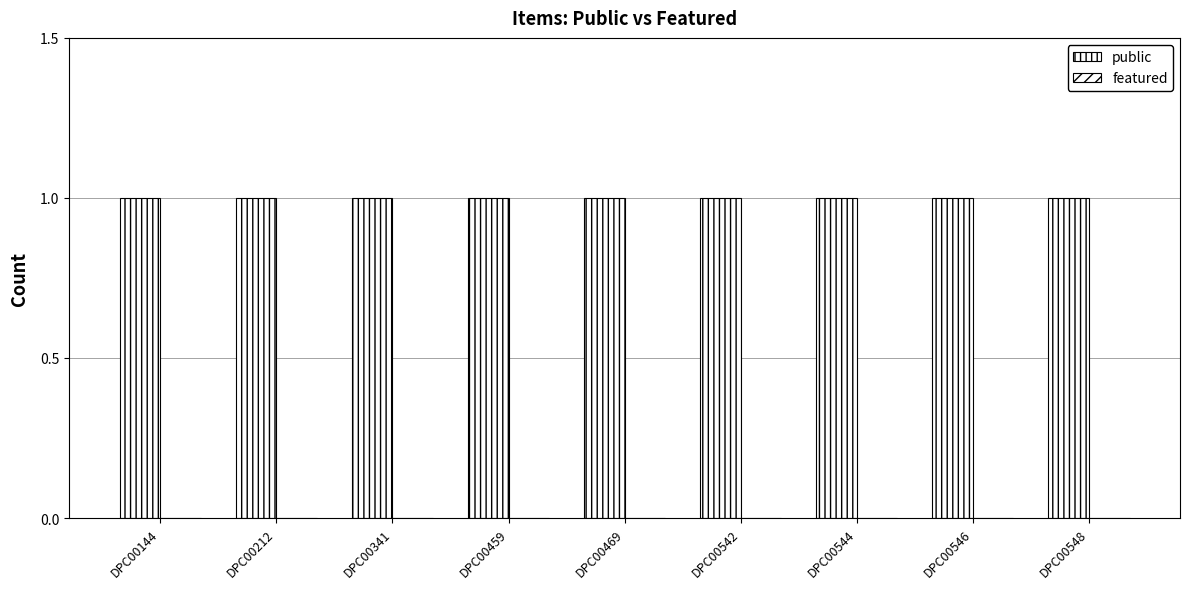

Reading left to right, what are all the values shown in this chart?

public: 1	1	1	1	1	1	1	1	1
featured: 0	0	0	0	0	0	0	0	0